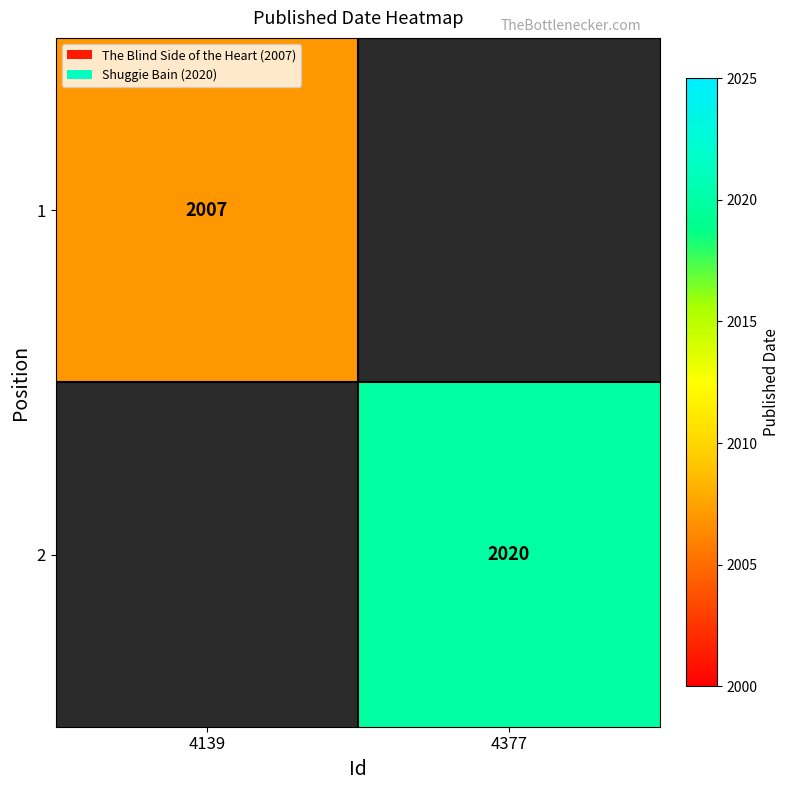

Between 4139 and 4377, which is larger?

4377